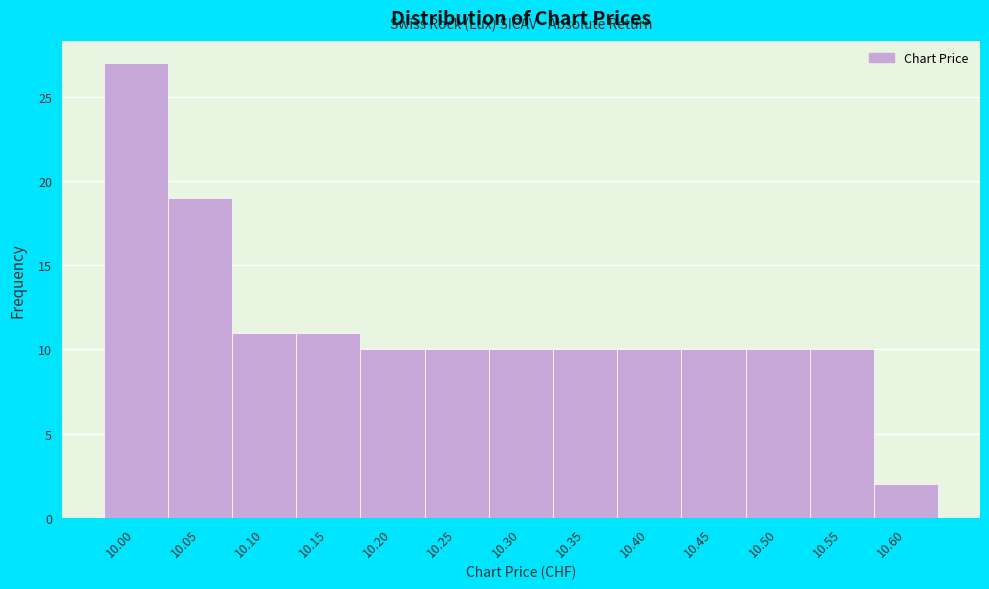

Reading left to right, transcribe all the data shown in this chart.

27	19	11	11	10	10	10	10	10	10	10	10	2